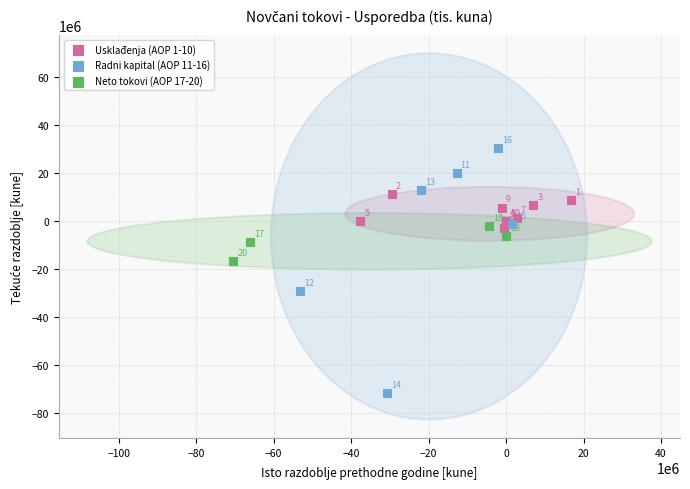

What are all the series names shown in the legend?

Usklađenja (AOP 1-10), Radni kapital (AOP 11-16), Neto tokovi (AOP 17-20)